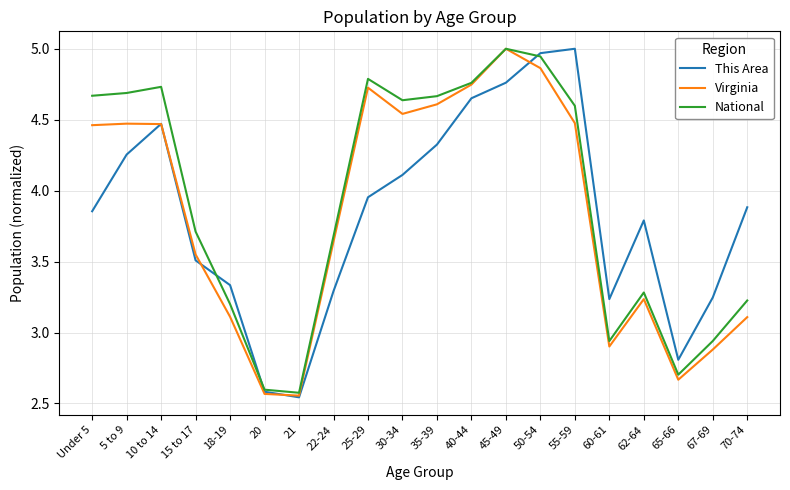

The value of Virginia at 5 to 9 is 4.5. True or false?

True